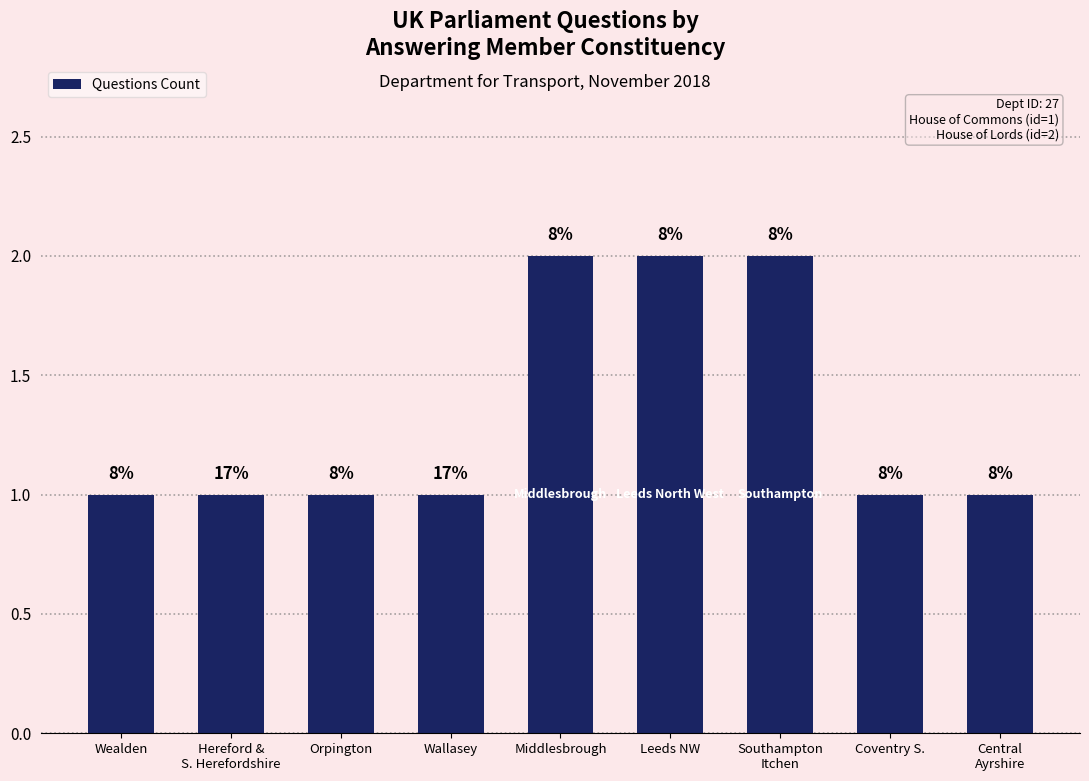

Are the bars horizontal?

No